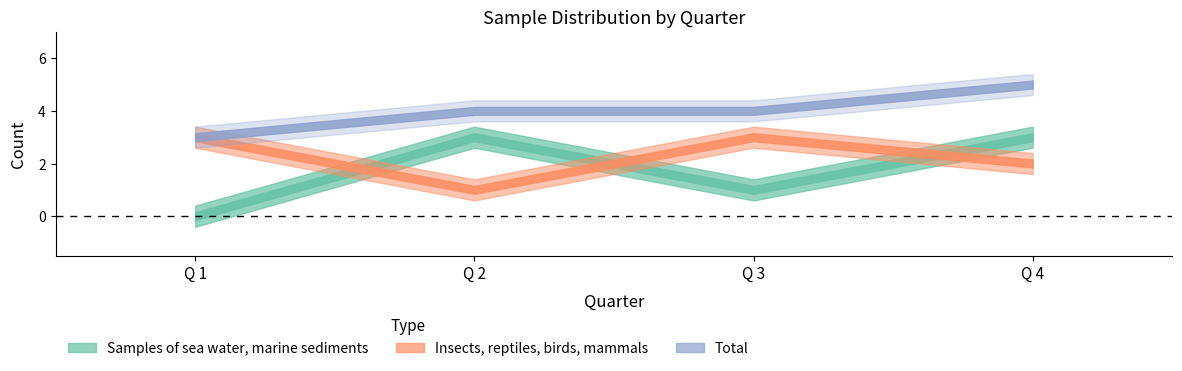

At which category does the chart reach its peak across all series?

Q 4